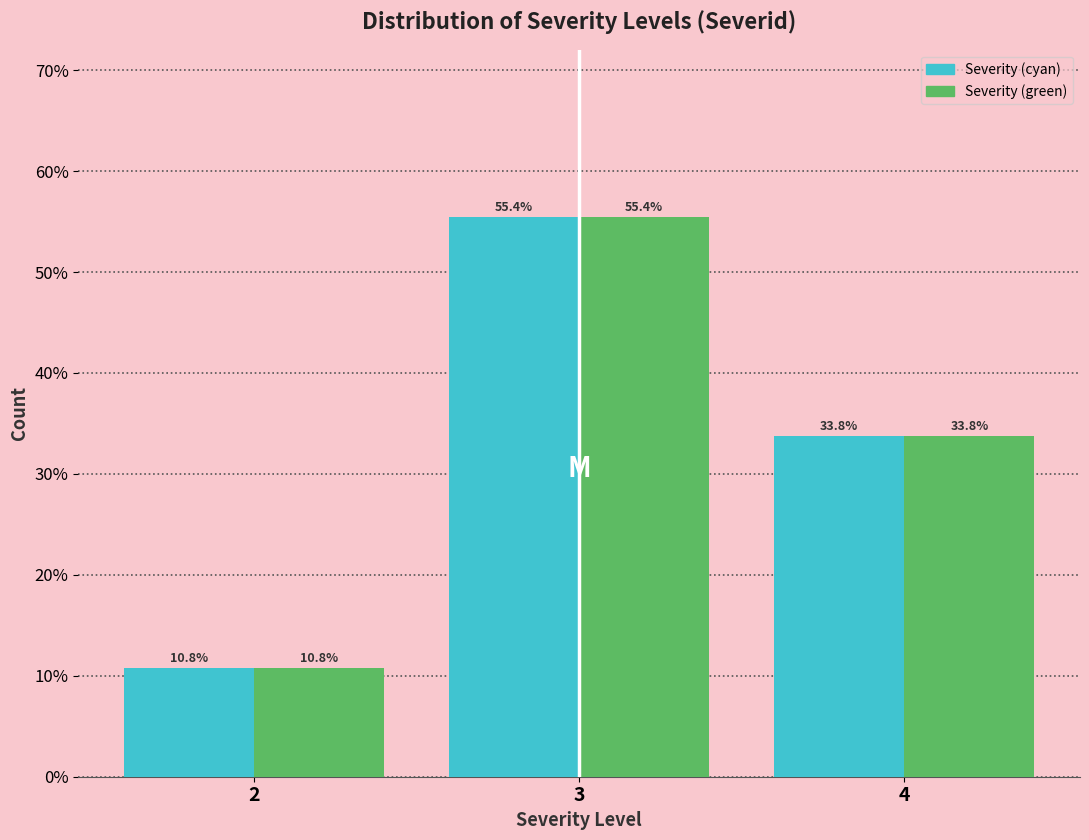

What is the total value across all series at 2?

21.6